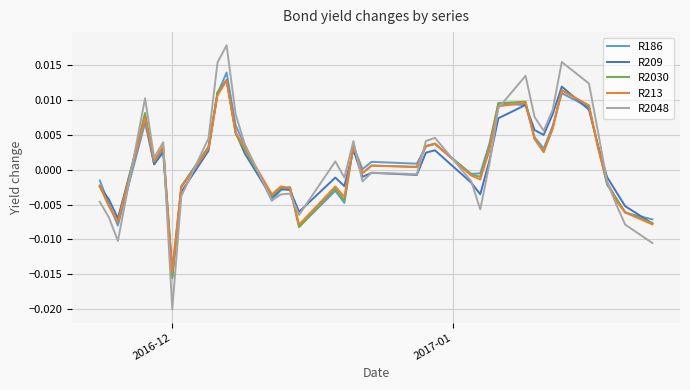

What are all the series names shown in the legend?

R186, R209, R2030, R213, R2048